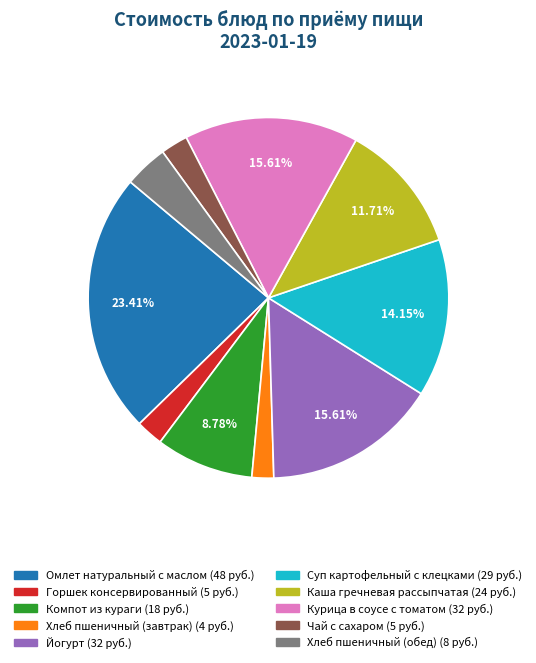

To the nearest percent, what is the combined percentage of Йогурт and Хлеб пшеничный (завтрак)?

18%